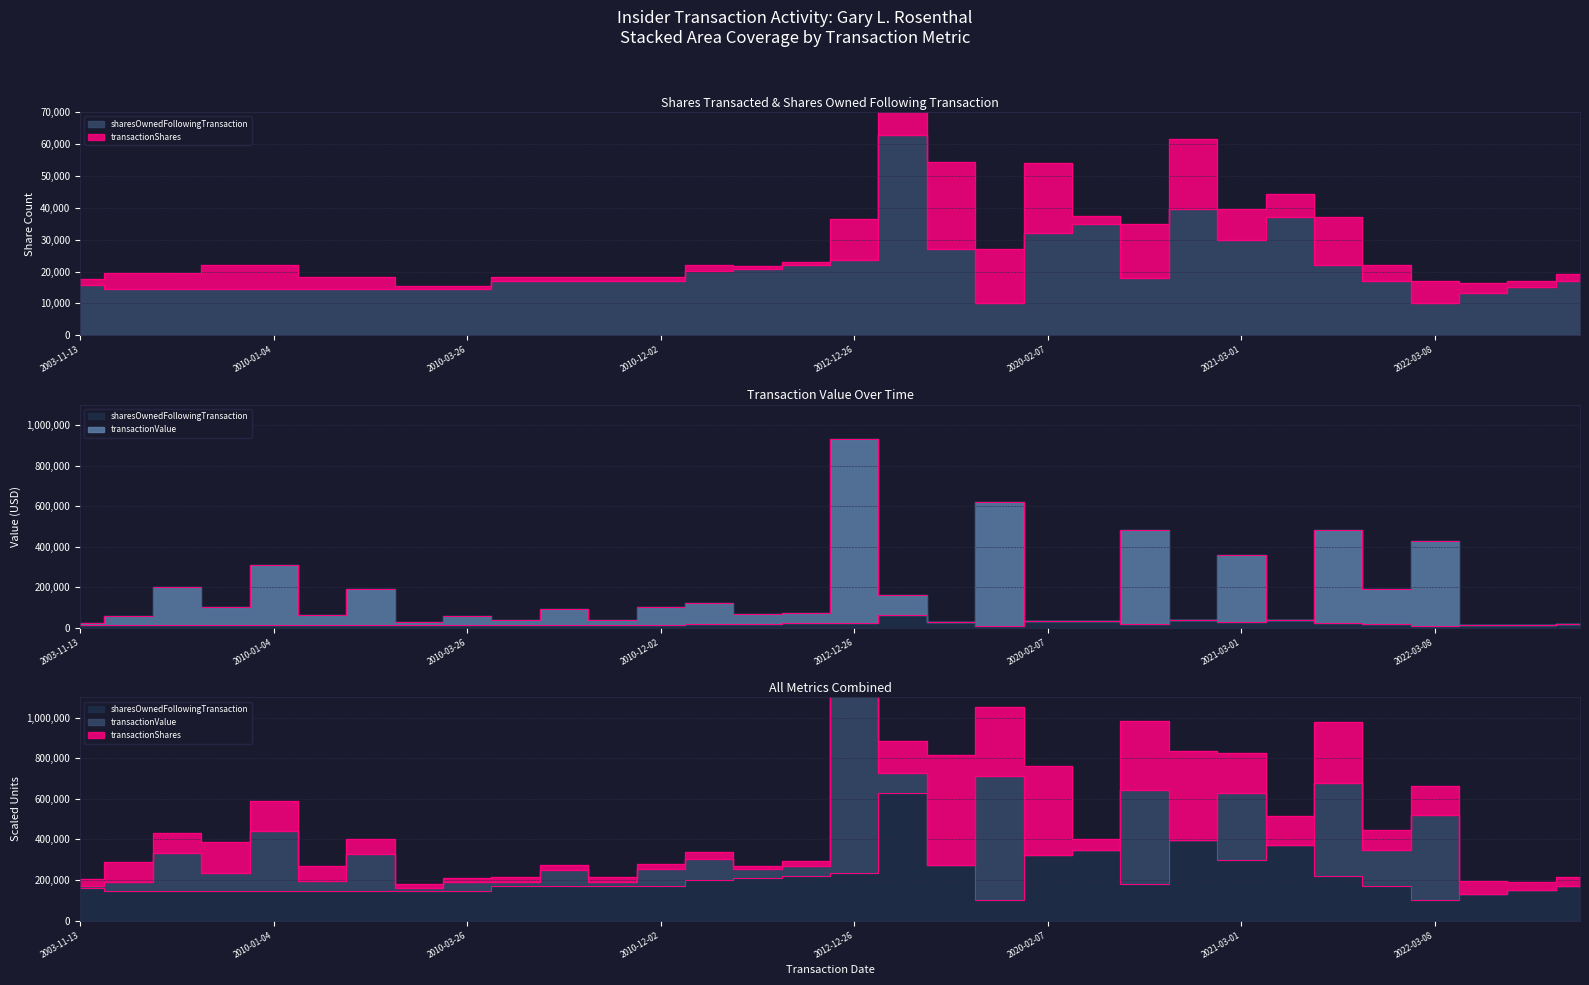

The sharesOwnedFollowingTransaction series shows 29772 at 2021-03-01. True or false?

True